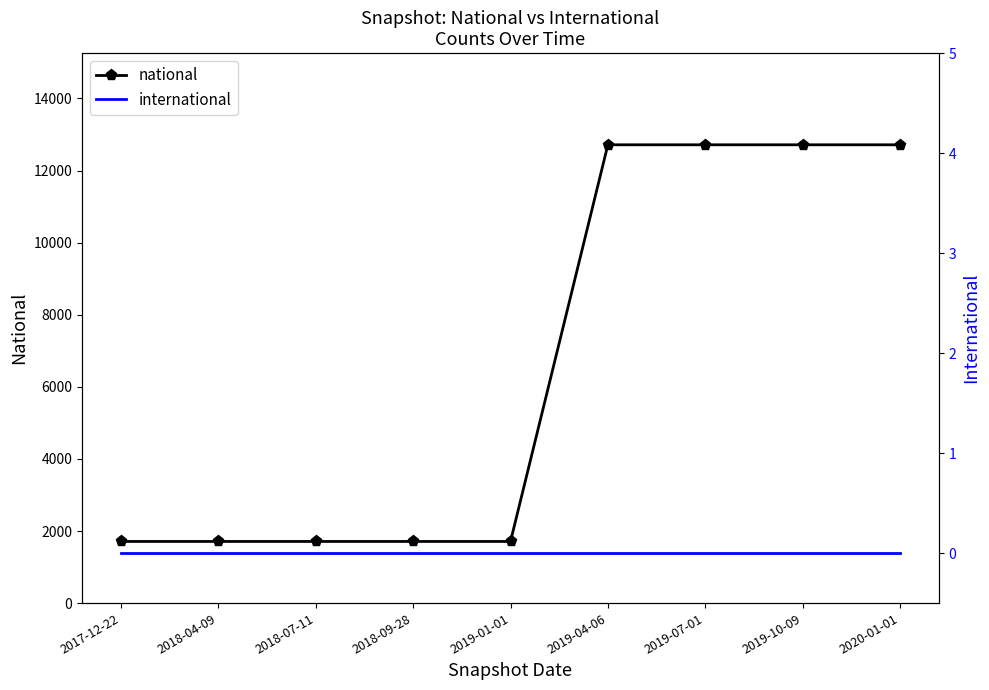

True or false: international and national cross at least once.

False